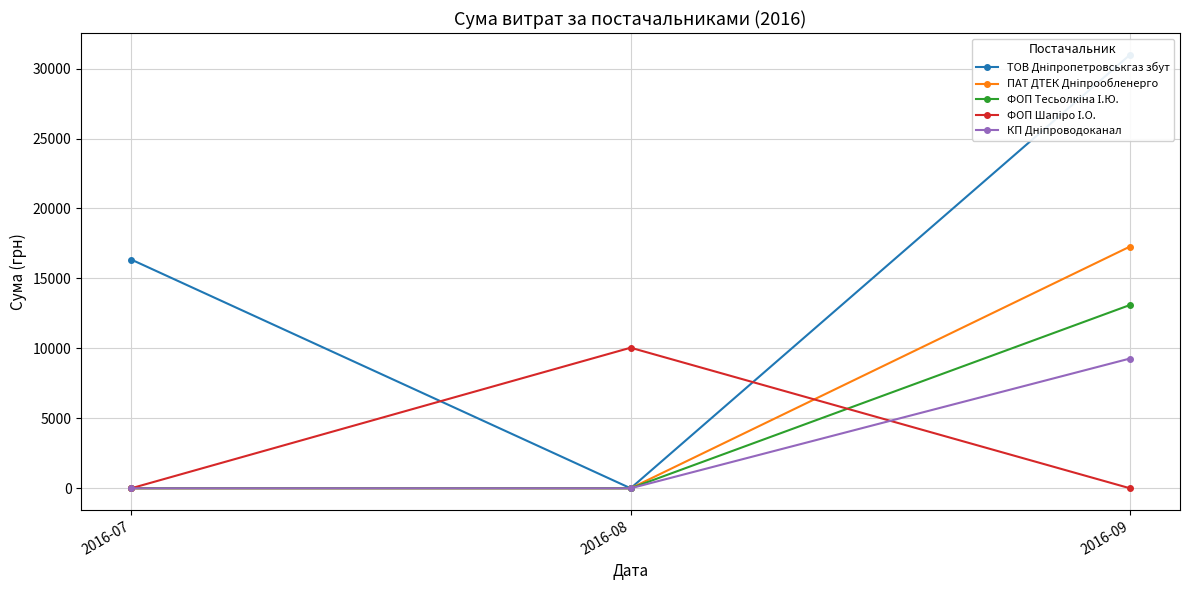

Reading left to right, extract all data points from this chart.

ТОВ Дніпропетровськгаз збут: 2016-07=16352.5	2016-08=0.0	2016-09=30993.8
ПАТ ДТЕК Дніпрообленерго: 2016-07=0.0	2016-08=0.0	2016-09=17282.6
ФОП Тесьолкіна І.Ю.: 2016-07=0.0	2016-08=0.0	2016-09=13105.1
ФОП Шапіро І.О.: 2016-07=0.0	2016-08=10049.1	2016-09=0.0
КП Дніпроводоканал: 2016-07=0.0	2016-08=0.0	2016-09=9277.4